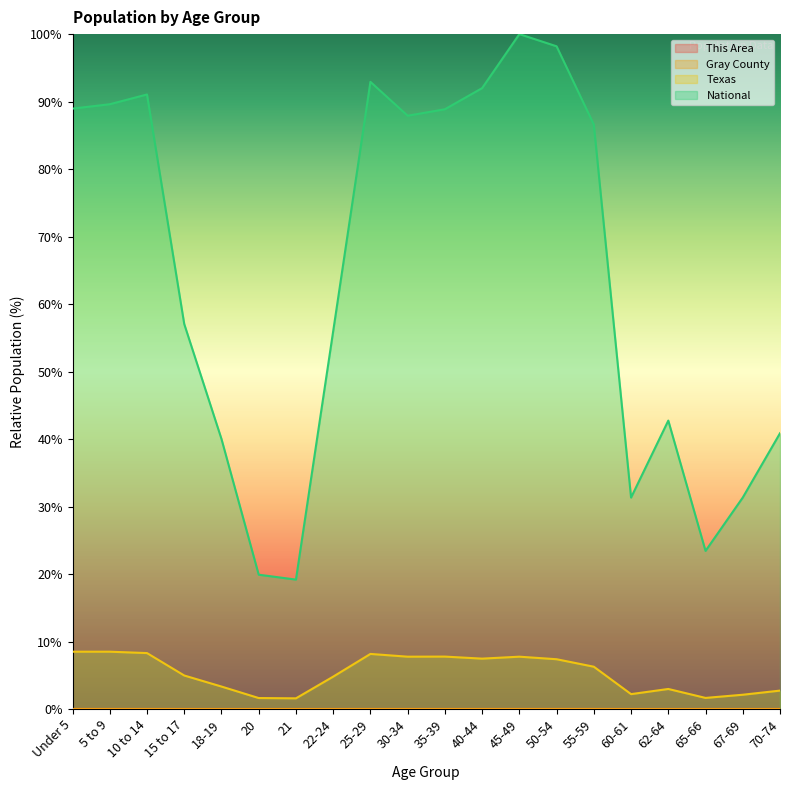

True or false: This Area and National cross at least once.

False